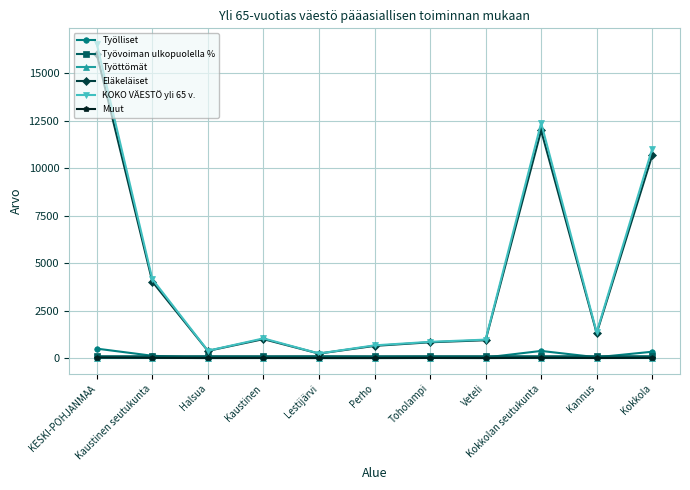

What is the value of the KOKO VÄESTÖ yli 65 v. point at the 11th from the left?

11024.0